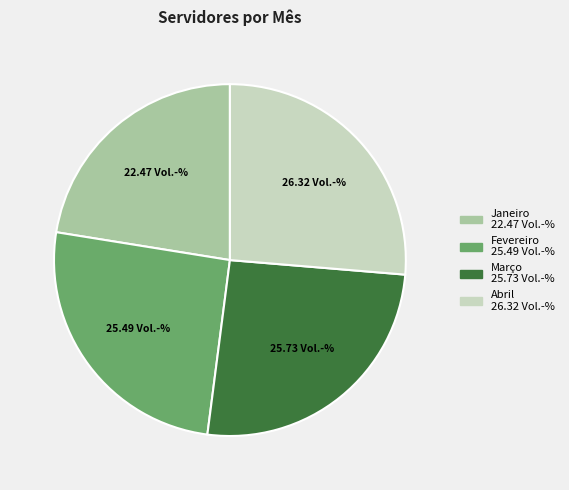

Combined, do Março and Abril account for over 50%?

Yes